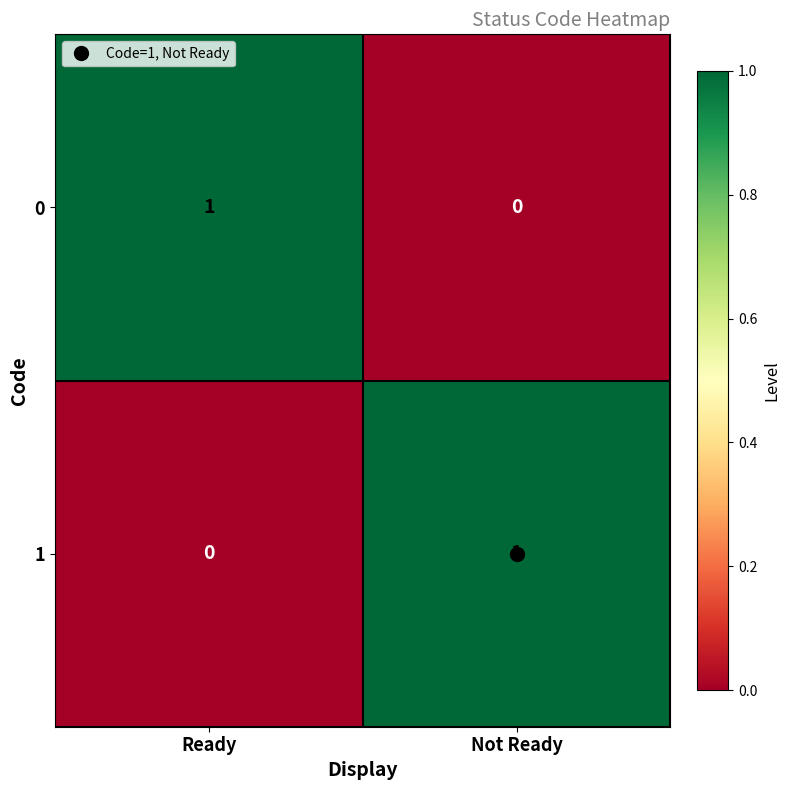

At how many categories does at least one series exceed 0?

2